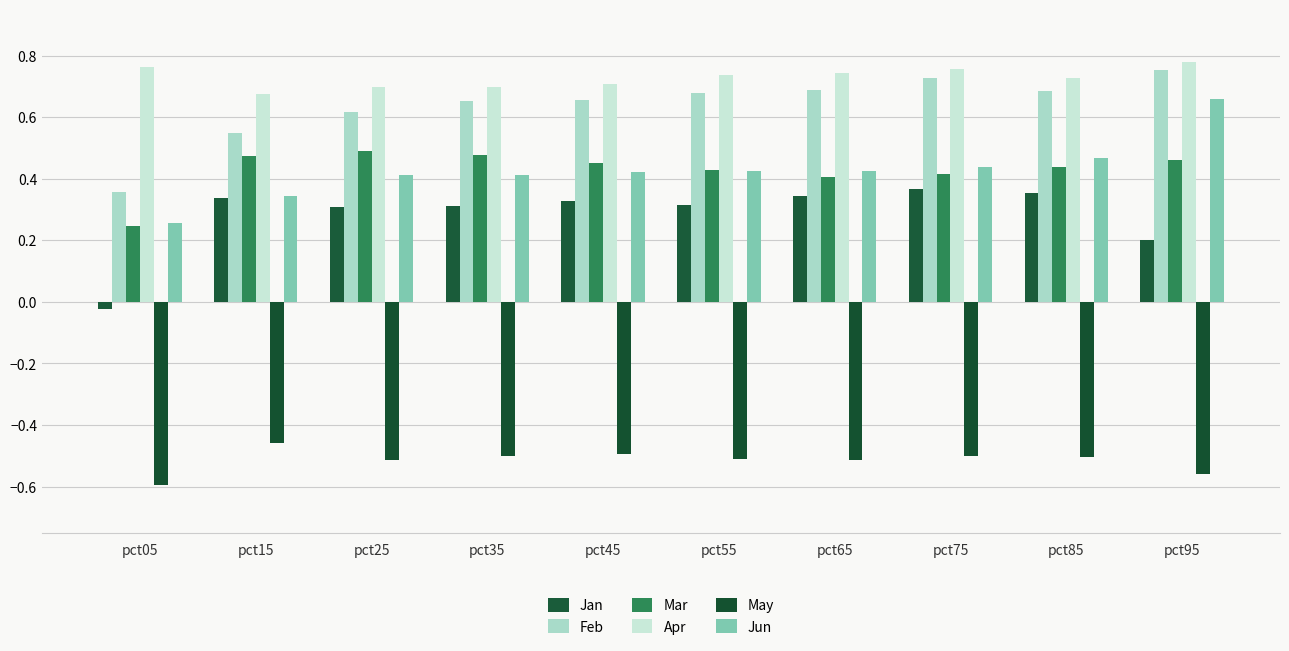

How many bars are there in each group?

6